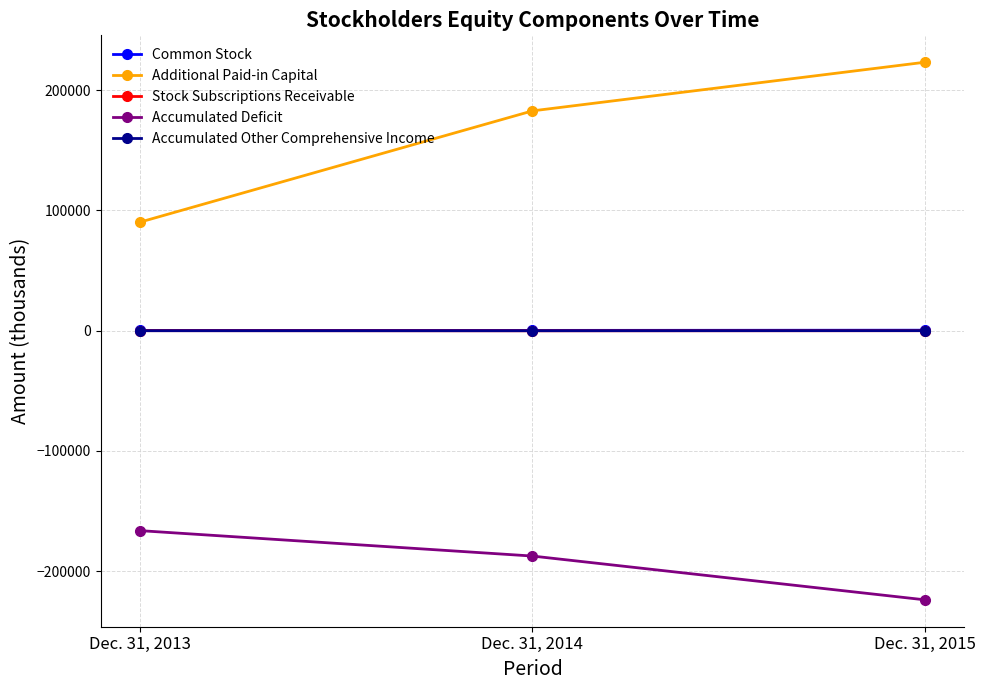

List the labels in order of Accumulated Other Comprehensive Income value, smallest first.

Dec. 31, 2014, Dec. 31, 2013, Dec. 31, 2015